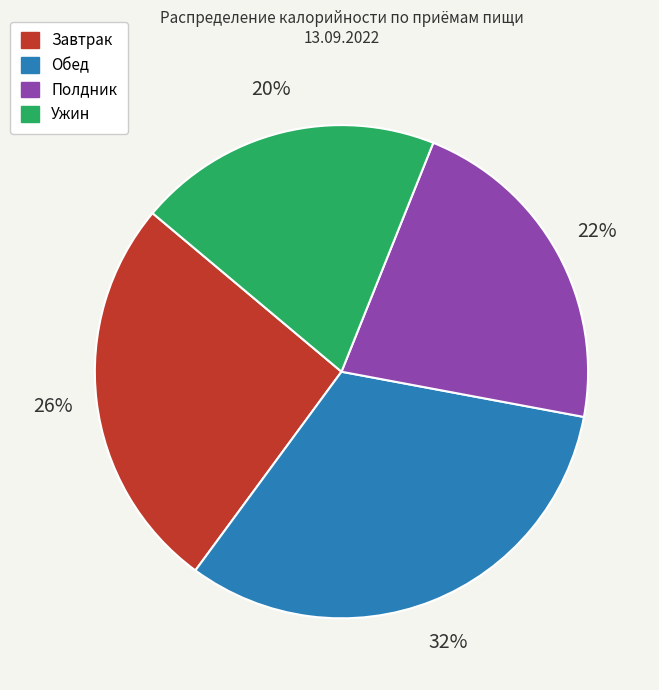

Is there a majority slice in this chart?

No